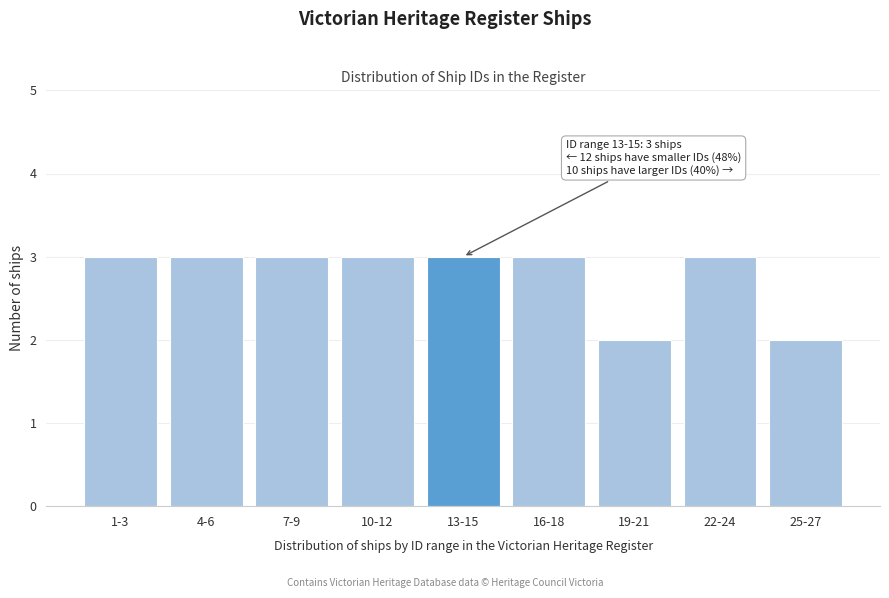

Reading right to left, transcribe all the data shown in this chart.

25-27=2	22-24=3	19-21=2	16-18=3	13-15=3	10-12=3	7-9=3	4-6=3	1-3=3